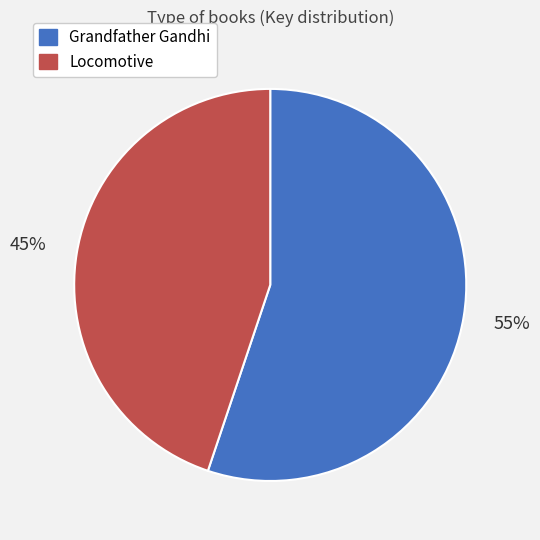

Combined, do Grandfather Gandhi and Locomotive account for over 50%?

Yes